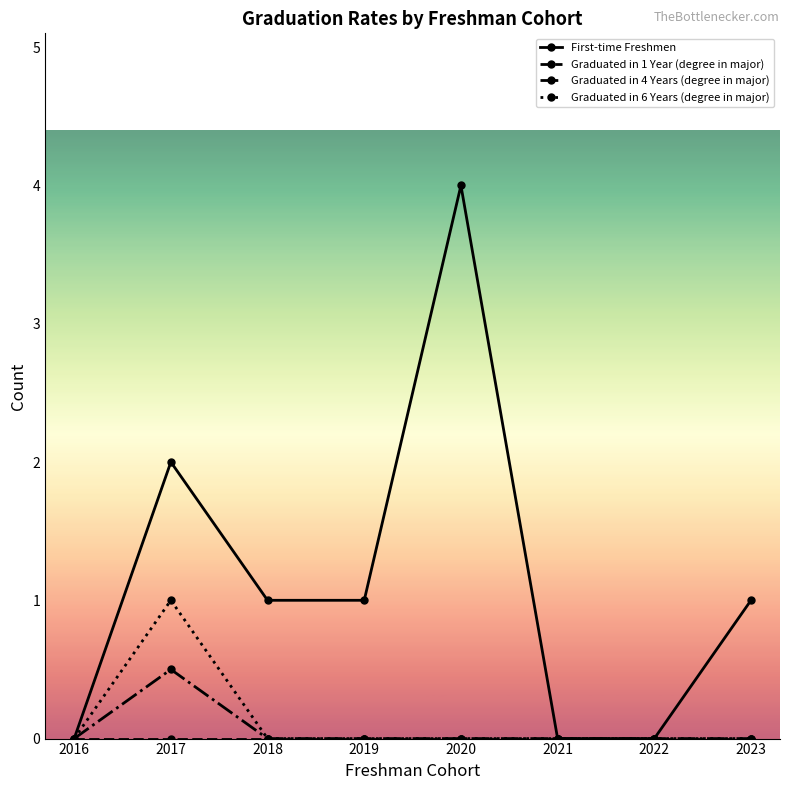

How many categories are shown in the chart?

8